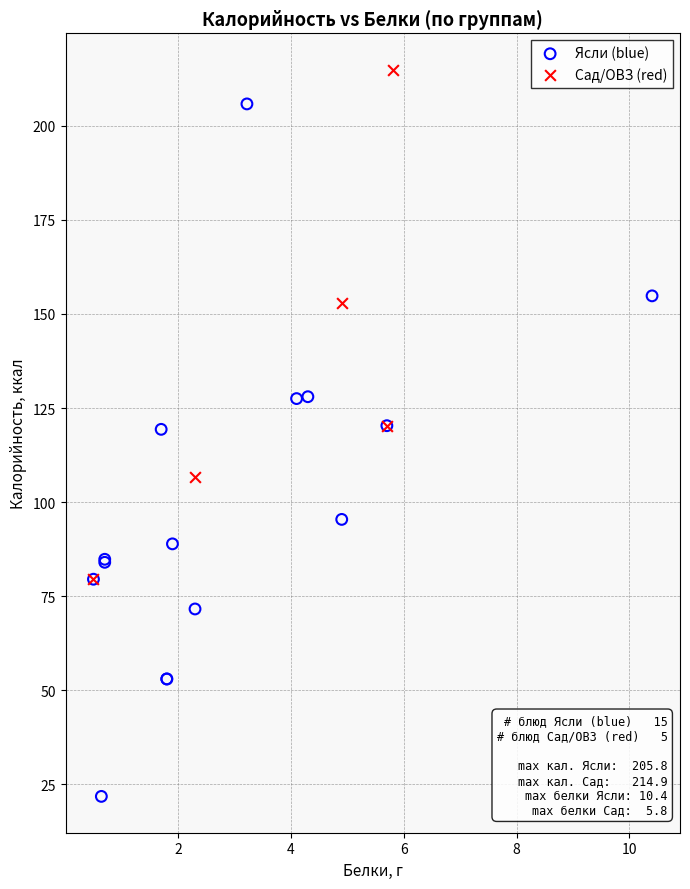

Which series contains the highest Y value?

Сад/ОВЗ (red)